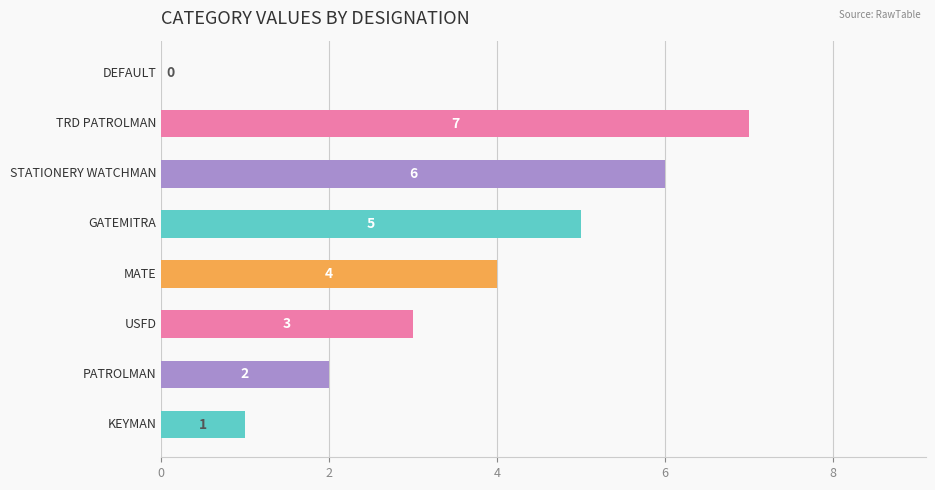

How many values are above zero?

7